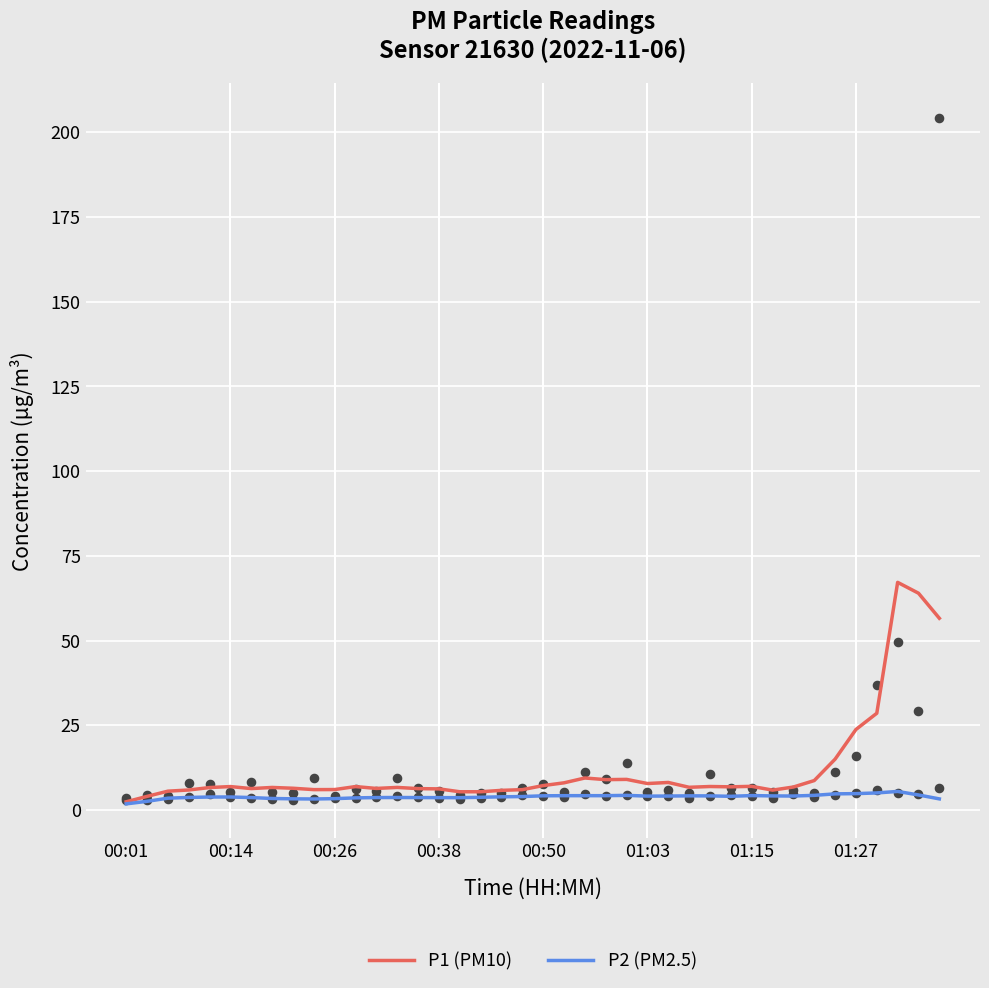

What are all the series names shown in the legend?

P1 (PM10), P2 (PM2.5)